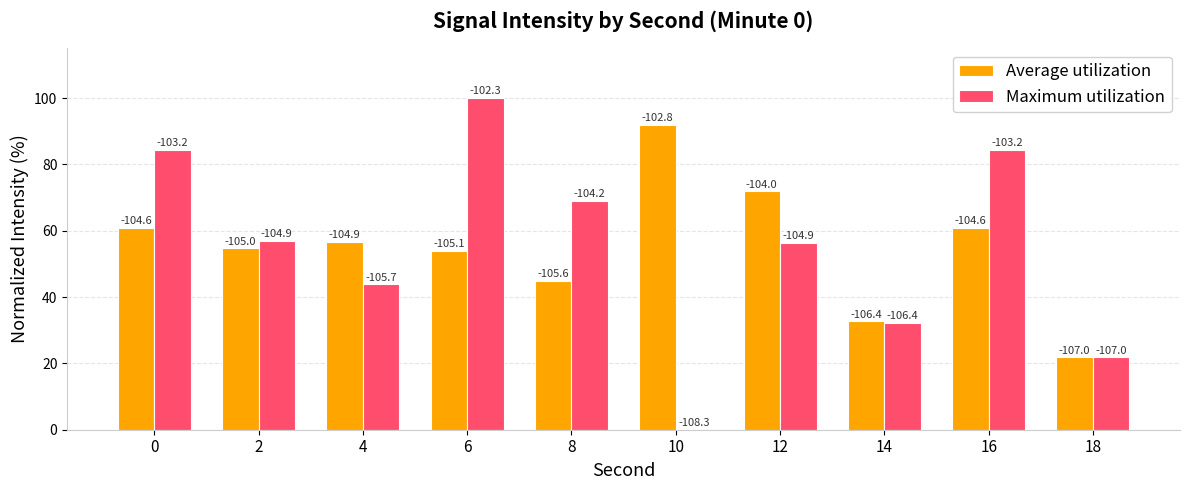

At how many categories does at least one series exceed 68?

6